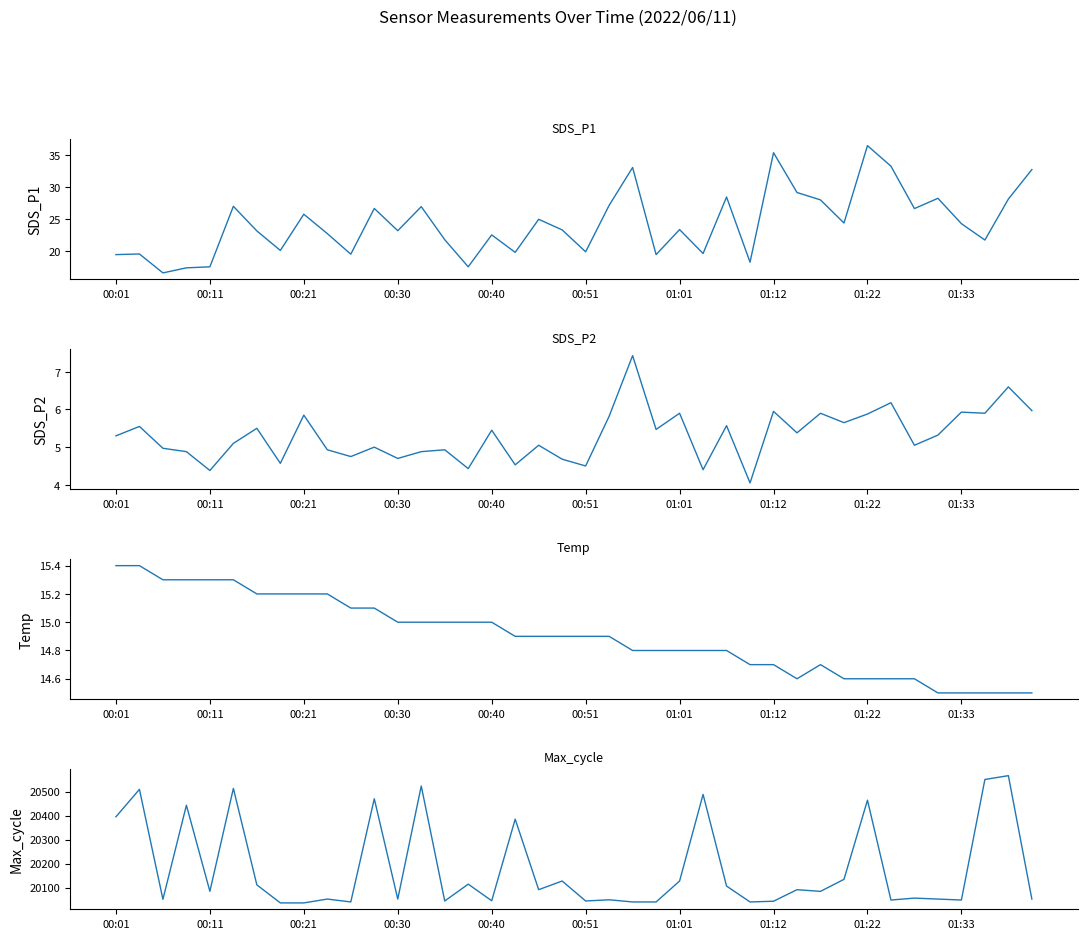

Is it true that SDS_P2 equals 3.4 at 14?

False